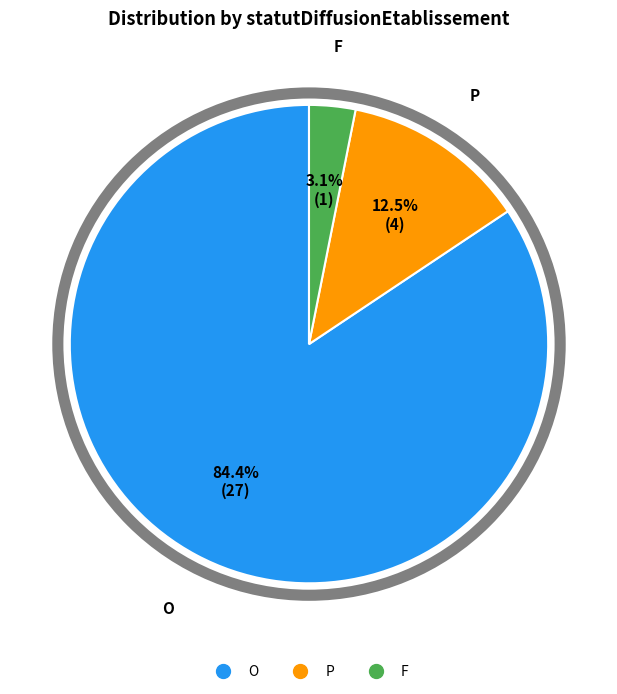

Which category accounts for the majority?

O